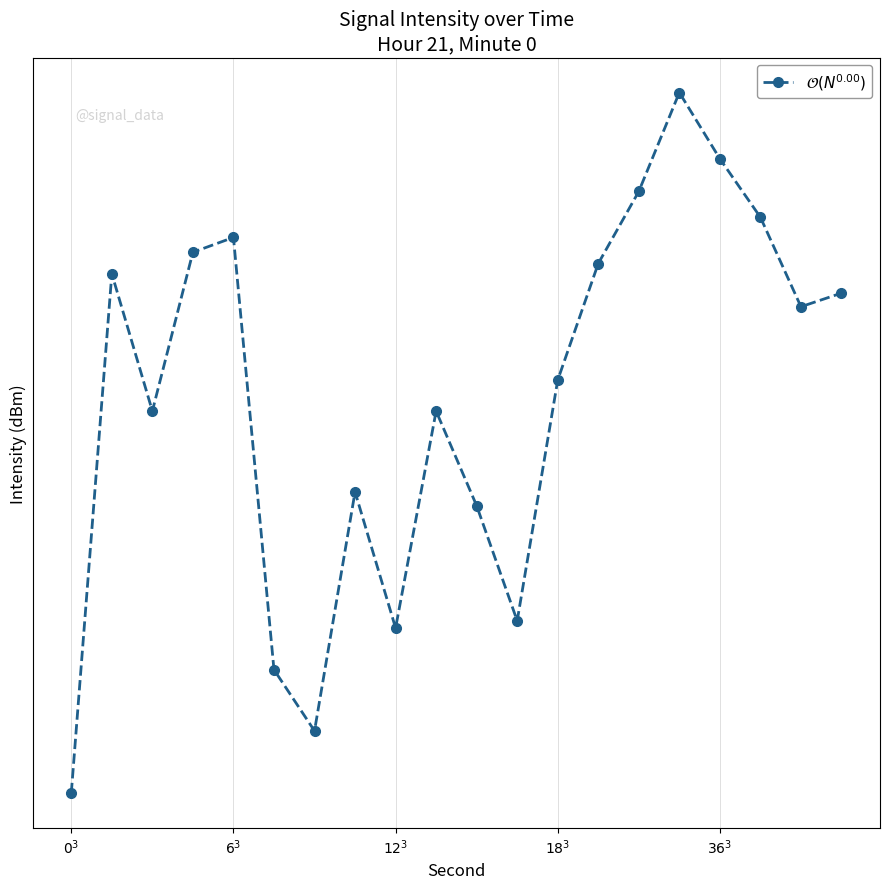

How many distinct data groups are displayed?

1